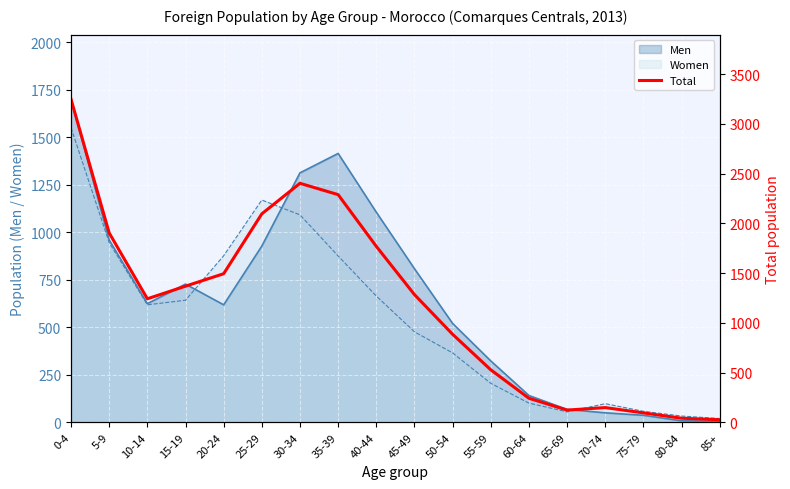

The value of Women at 50-54 is 180. True or false?

False